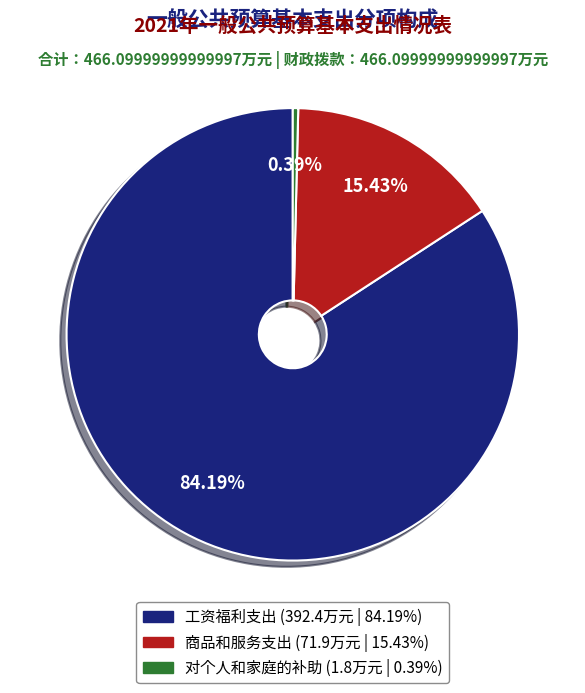

What percentage is the 工资福利支出 slice, to the nearest percent?

84%